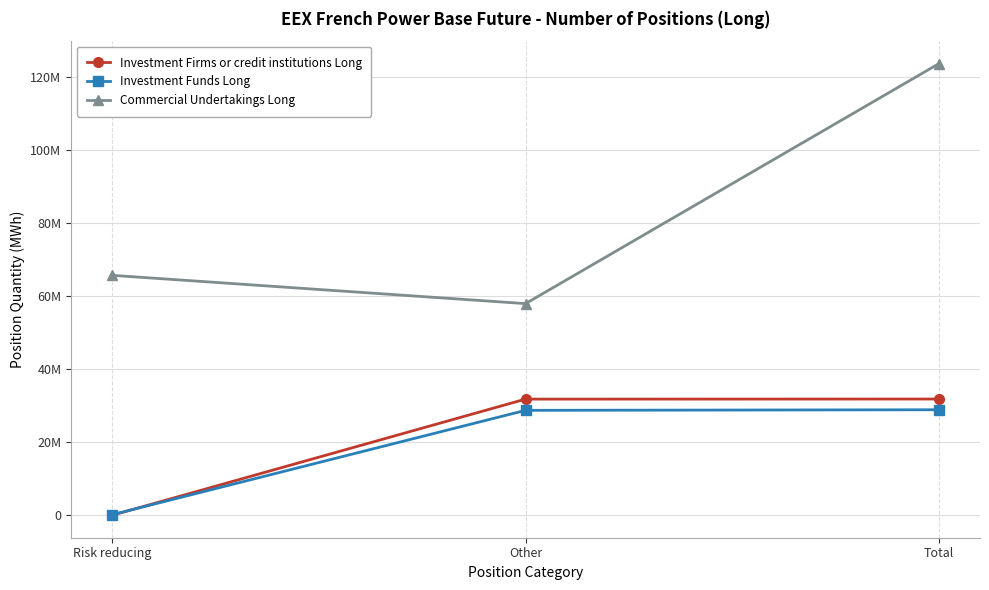

Is this an area chart (filled region under the line)?

No